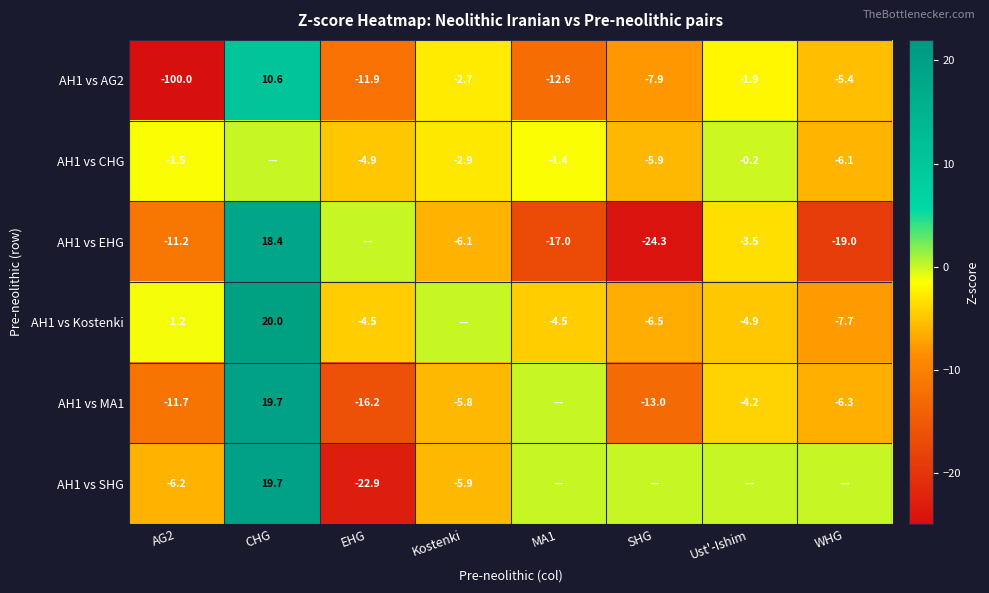

Is the value of AH1 vs Kostenki at SHG greater than the value of AH1 vs AG2 at Kostenki?

No